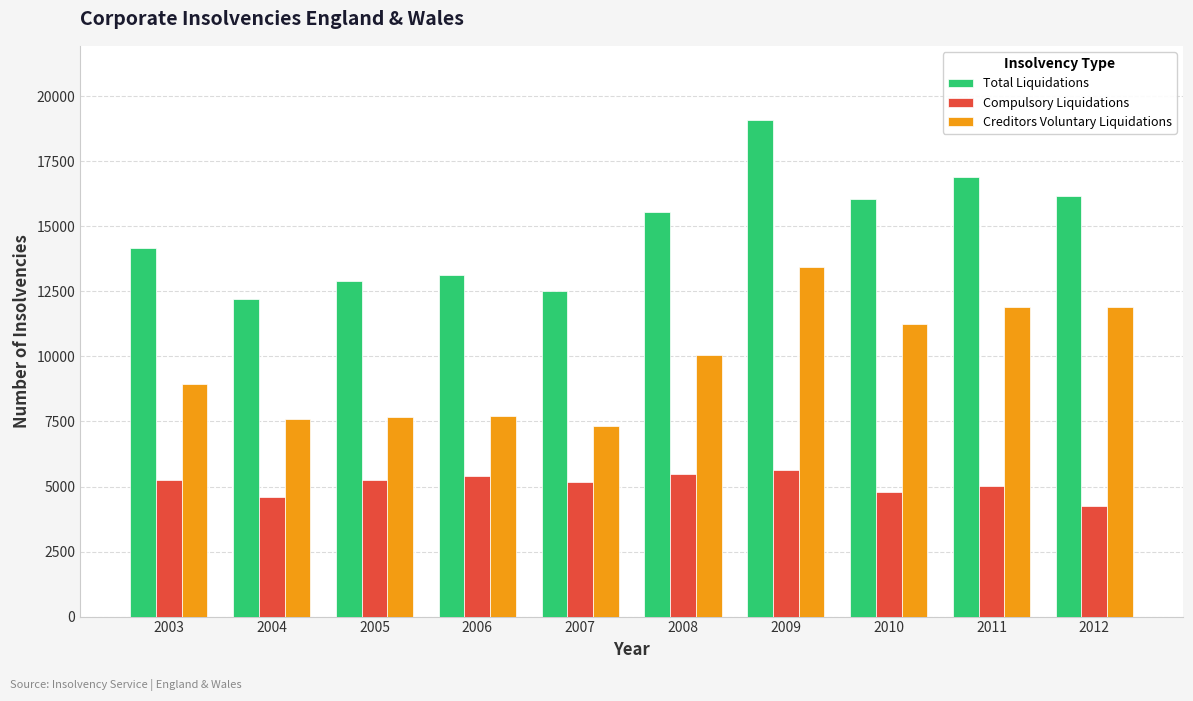

How many bars are there in total?

30